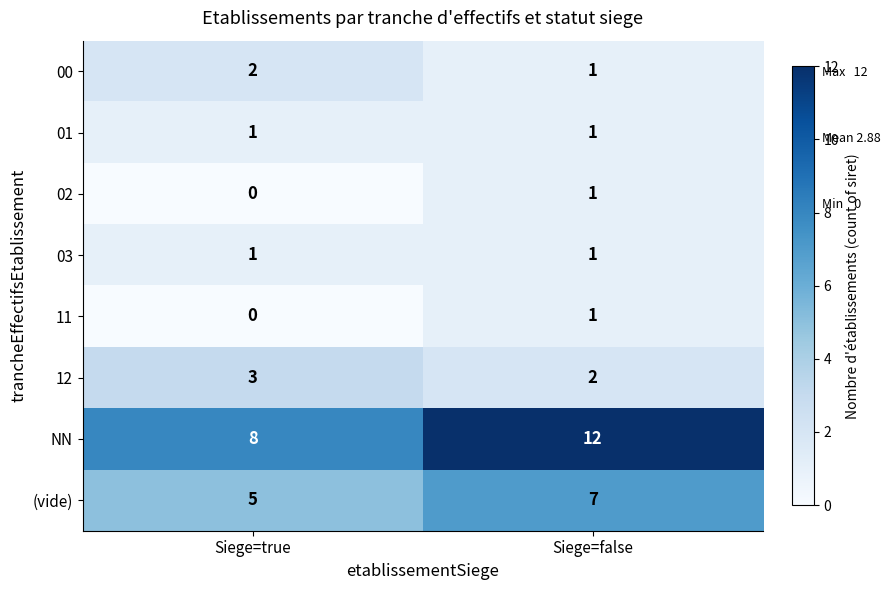

The value of 02 at Siege=false is 1. True or false?

True